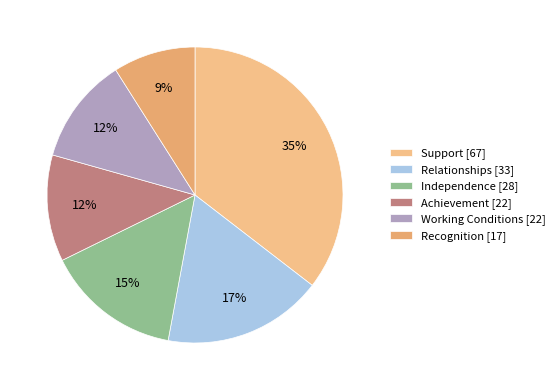

To the nearest percent, what percentage of the pie is Working Conditions?

12%